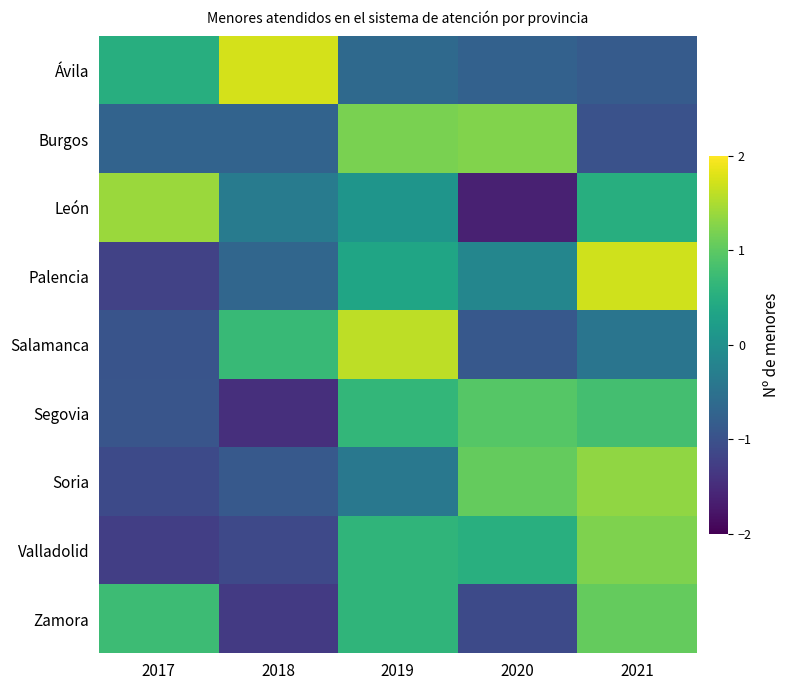

How many distinct data groups are displayed?

9